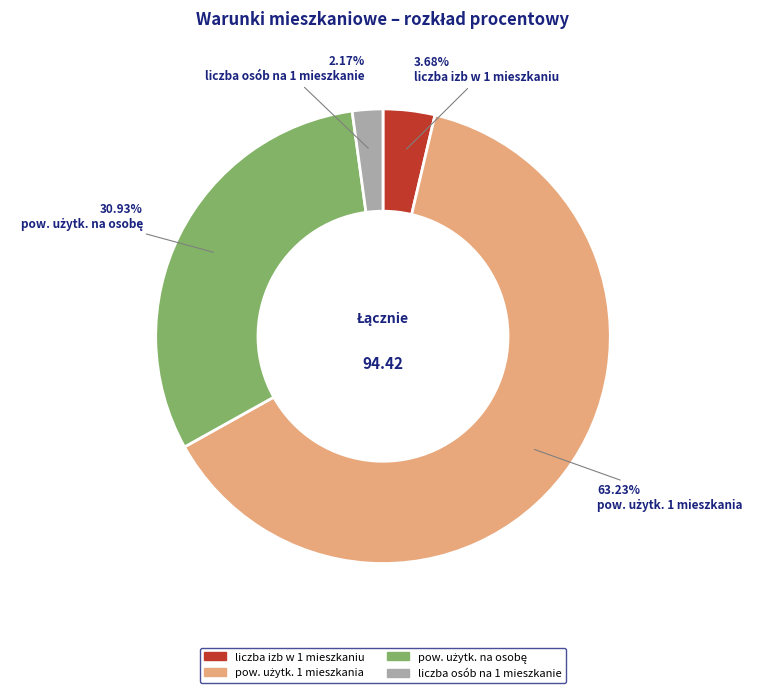

Does any single category account for the majority?

Yes